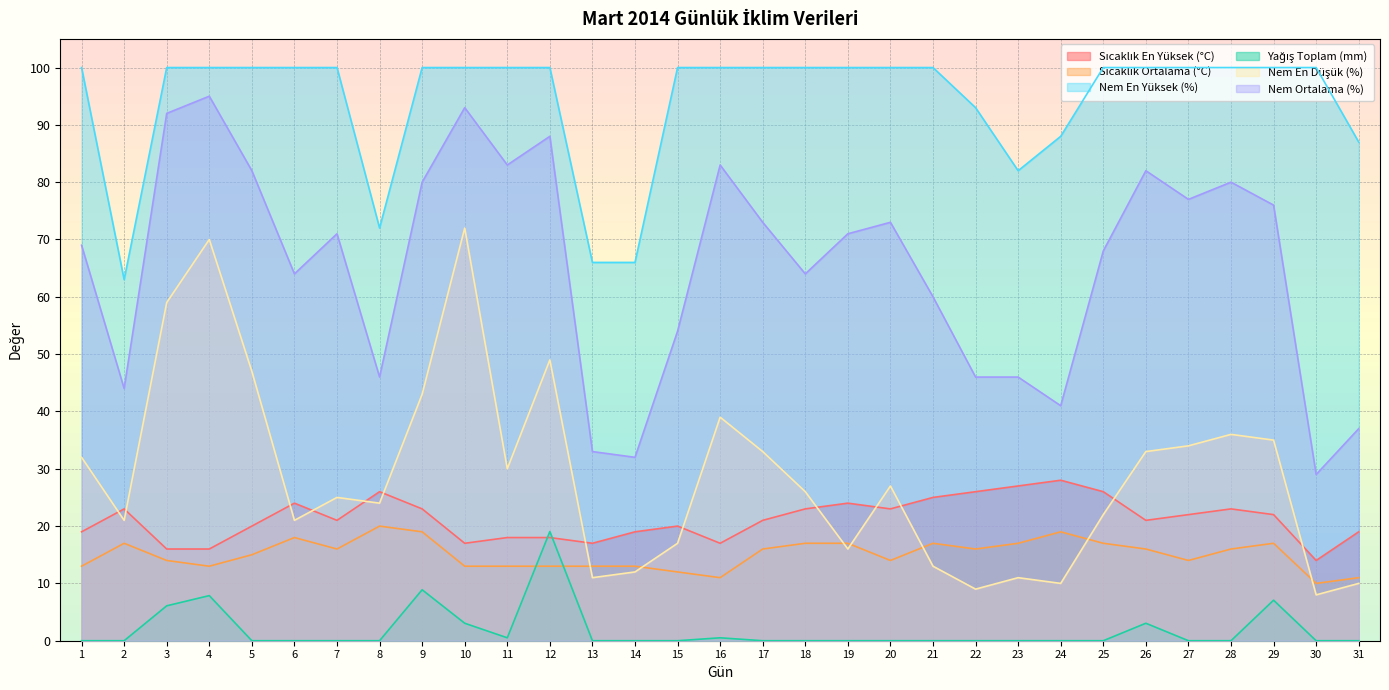

Does the chart display data point markers on the line(s)?

No